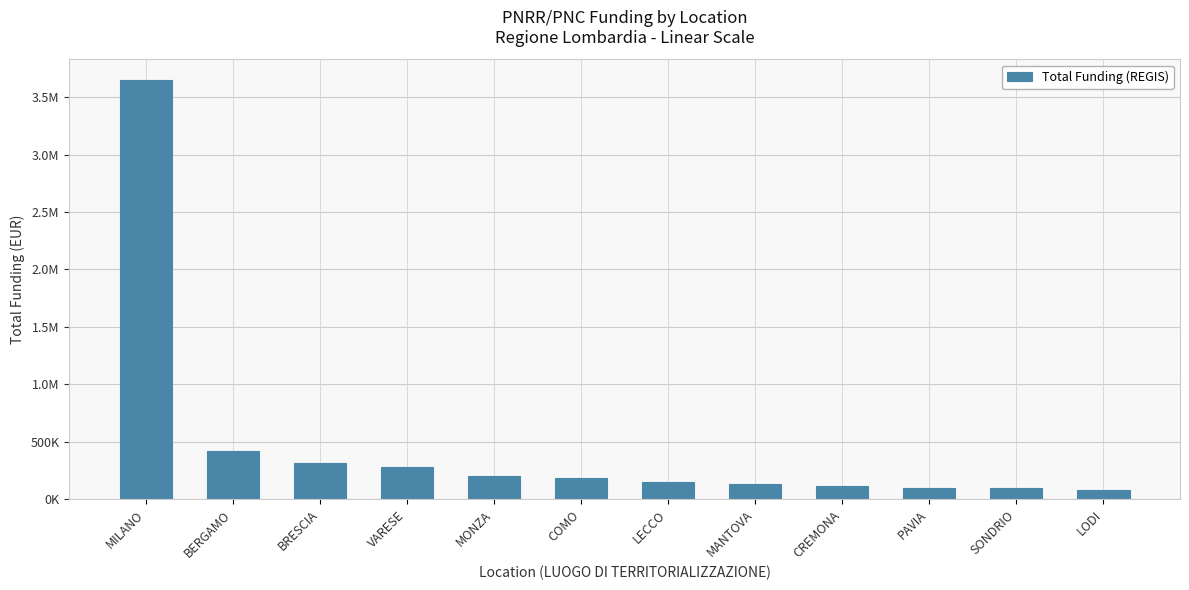

What is the value of the 1st bar from the left?

3648414